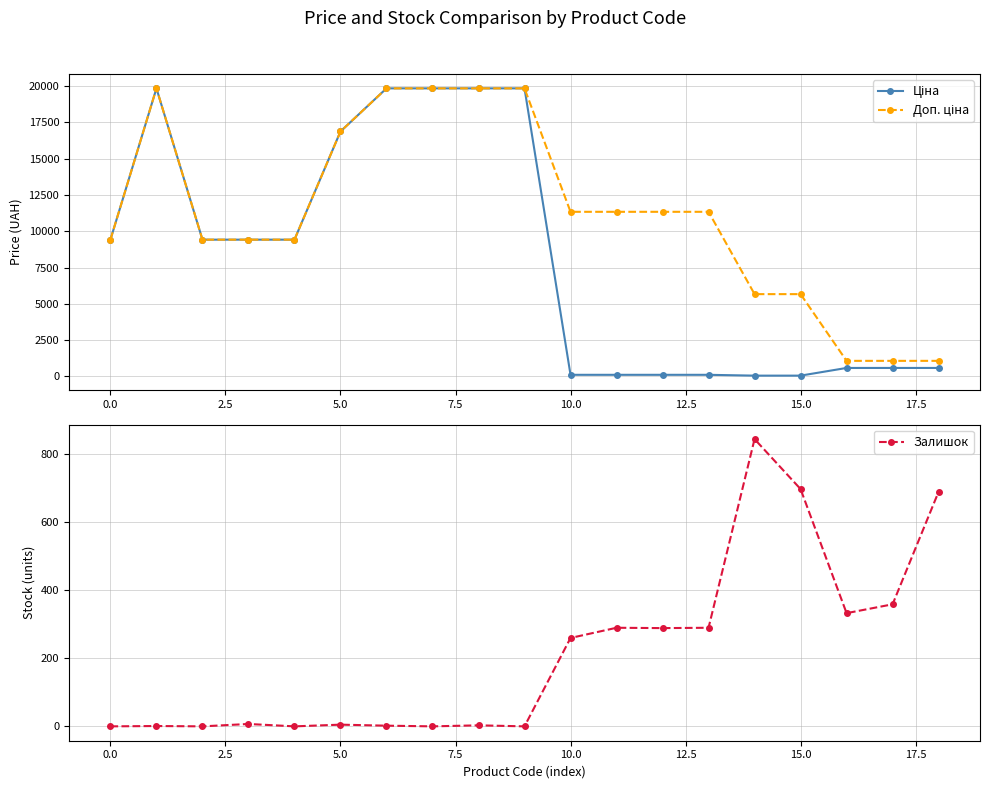

True or false: Залишок has more than 2 interior local peaks.

True